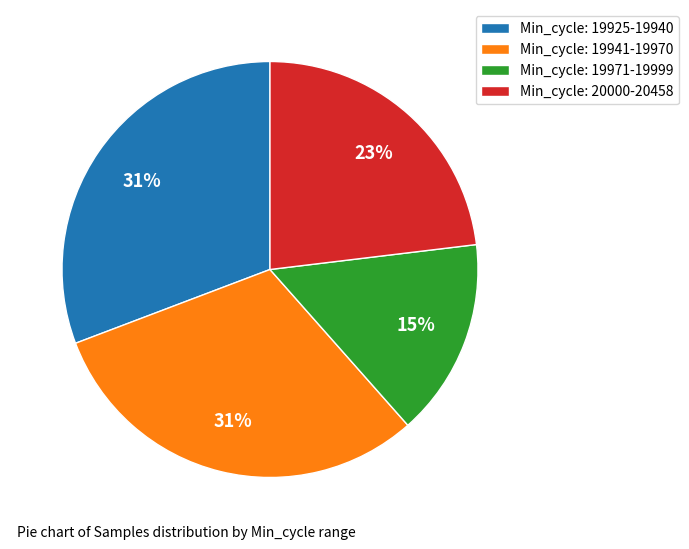

True or false: Min_cycle: 20000-20458 accounts for 36% of the total.

False